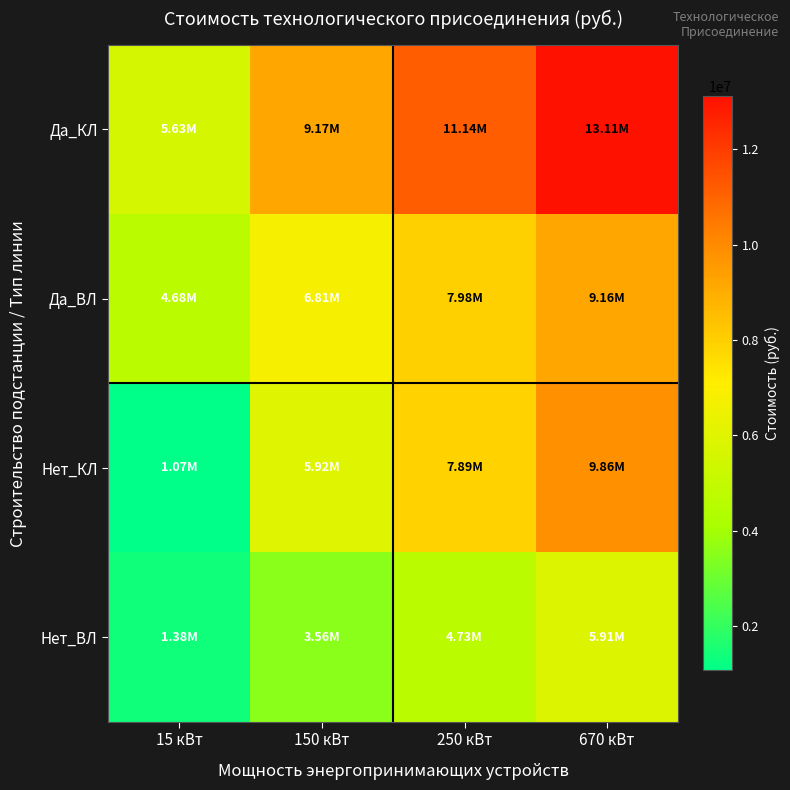

What is the difference between the highest and lowest values at 670 кВт?

7197672.0